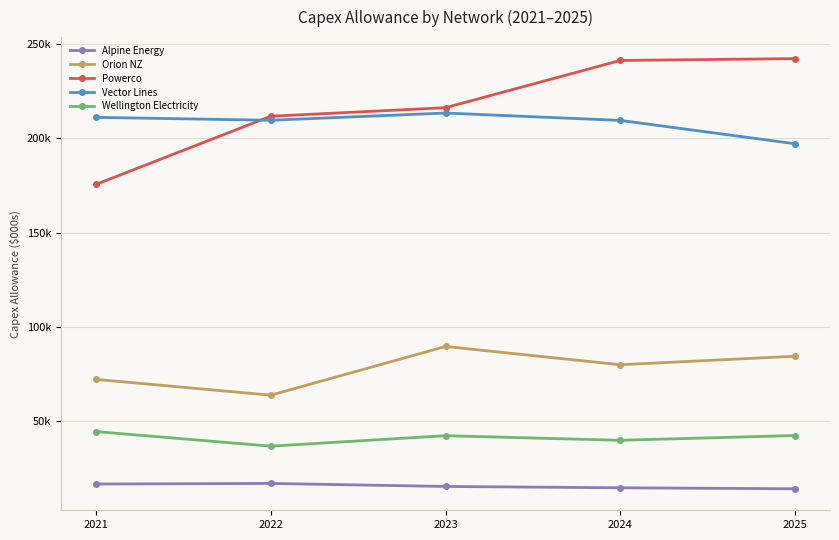

What are all the series names shown in the legend?

Alpine Energy, Orion NZ, Powerco, Vector Lines, Wellington Electricity